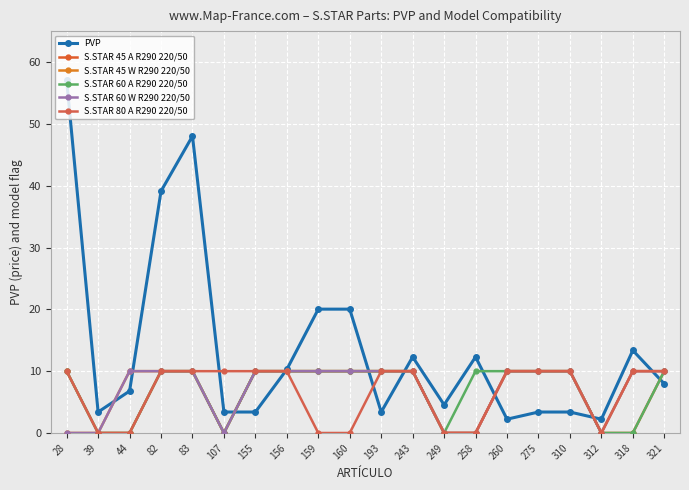

Does the chart have visible grid lines?

Yes